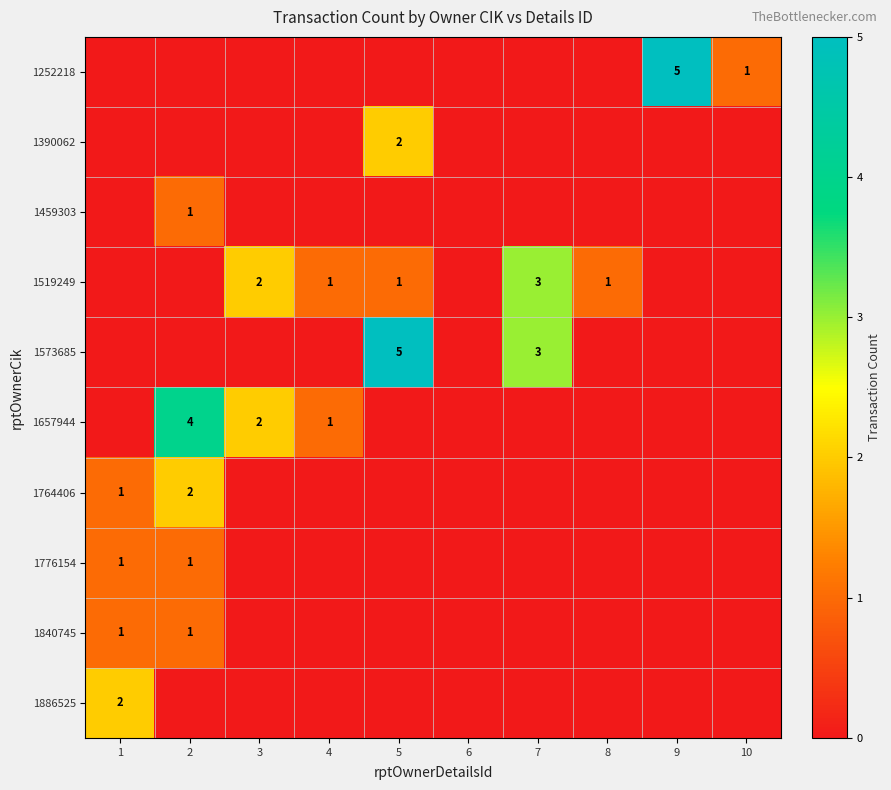

The 1519249 series shows 3 at 7. True or false?

True